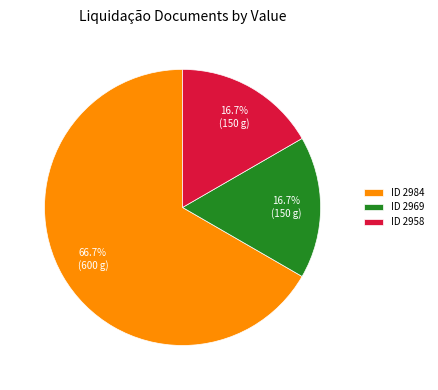

Combined, what portion of the pie is ID 2969 and ID 2984?

83.3%